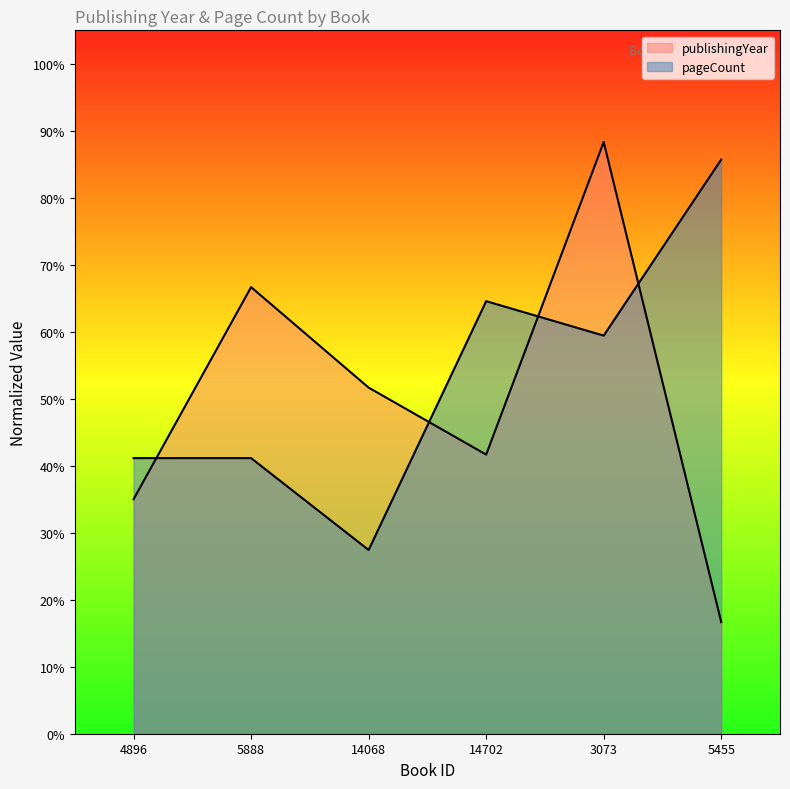

The publishingYear series shows 0.6 at 4896. True or false?

False